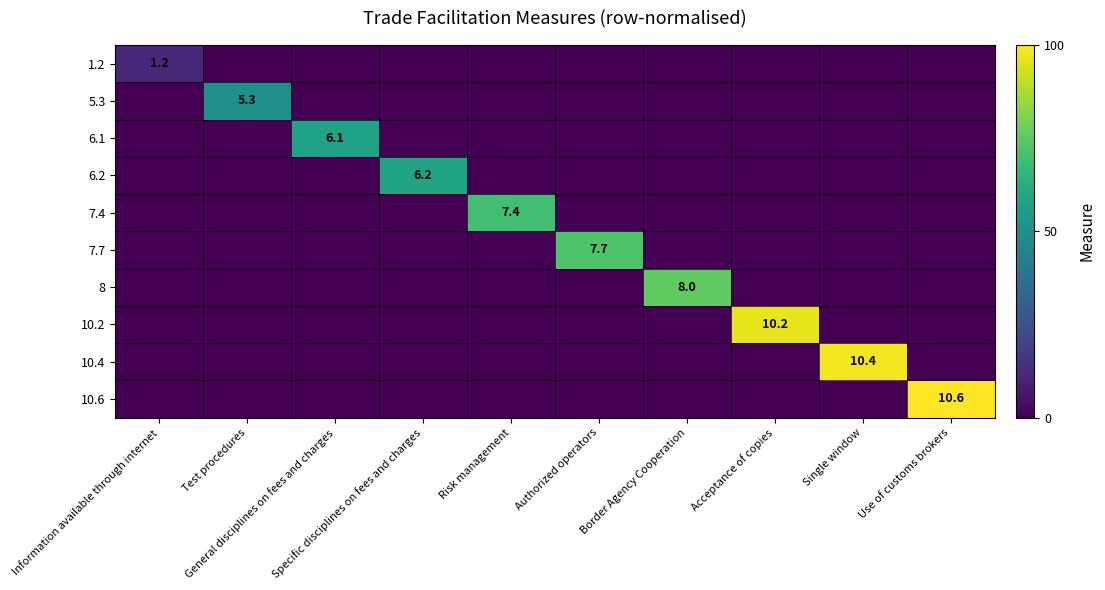

Rank the series at Risk management from highest to lowest value.

7.4, 1.2, 5.3, 6.1, 6.2, 7.7, 8, 10.2, 10.4, 10.6